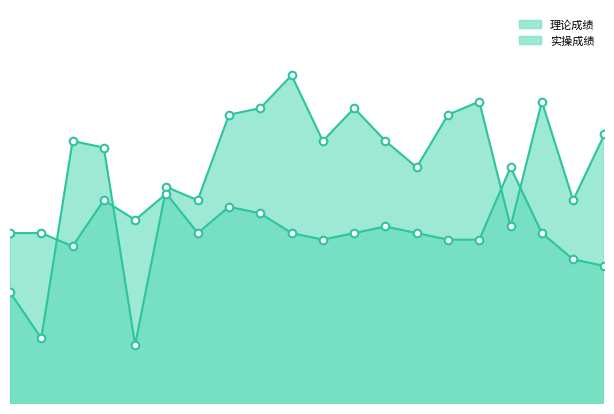

What are all the series names shown in the legend?

理论成绩, 实操成绩